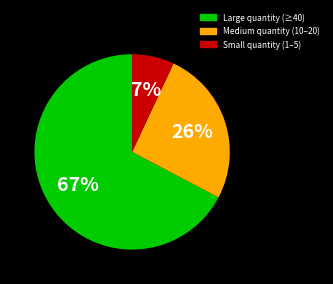

How many segments does this pie chart have?

3